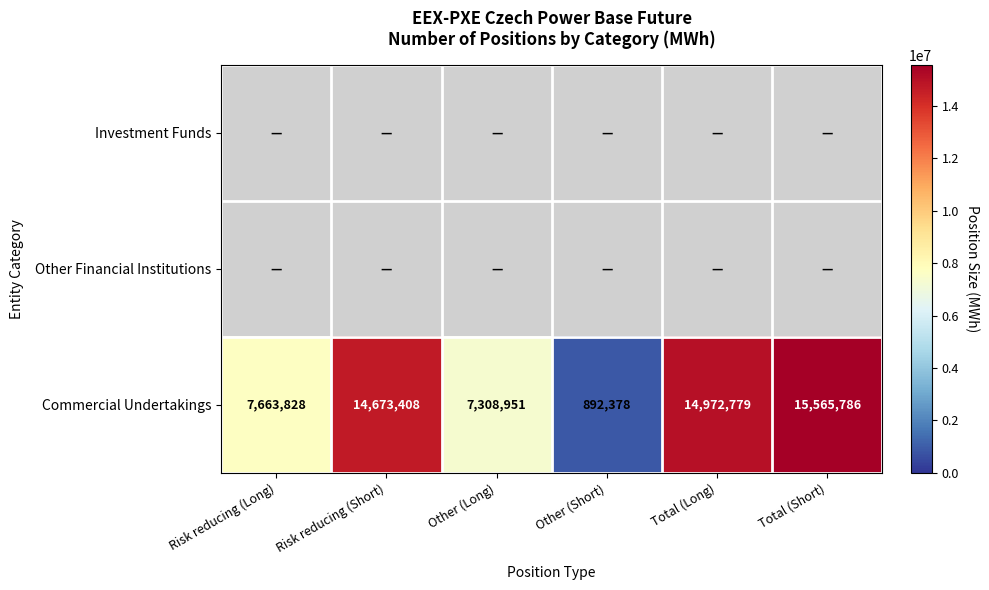

The Commercial Undertakings series shows 19959222 at Total (Long). True or false?

False